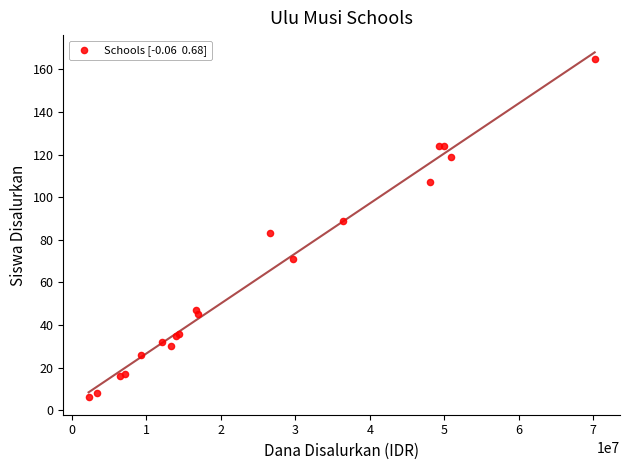

What Y value in the scatter plot is closest to 85?

83